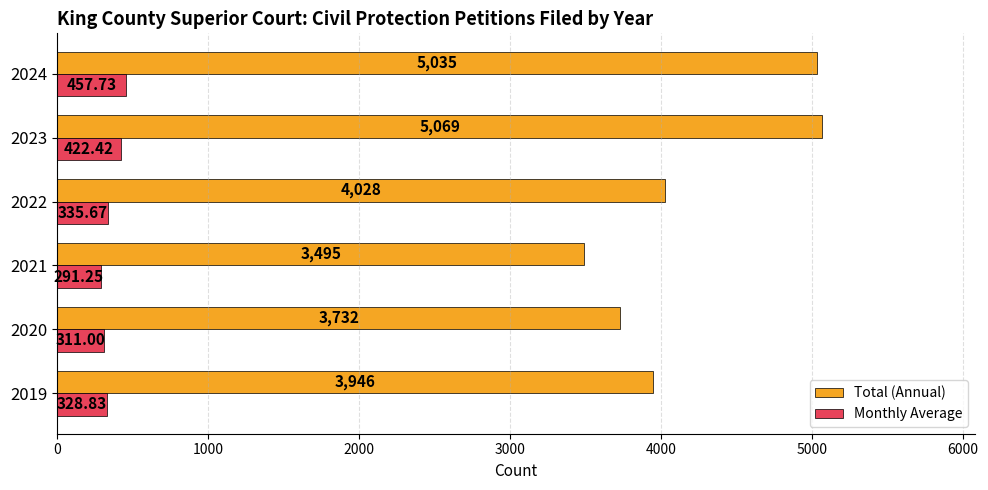

What is the difference between the maximum and second lowest values in the Total (Annual) series?

1337.0